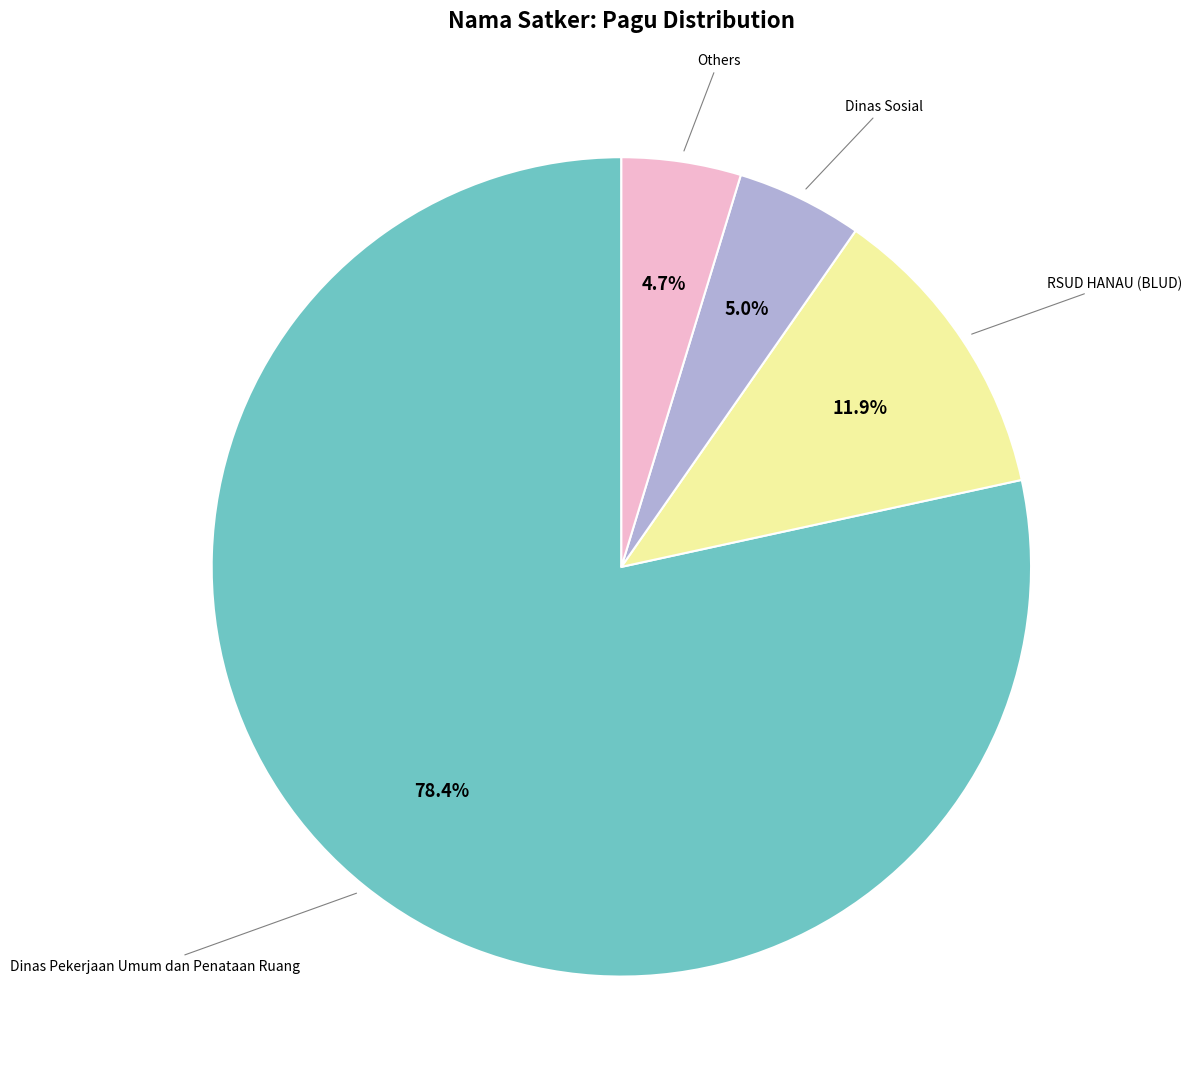

Is Dinas Pekerjaan Umum dan Penataan Ruang the majority of the pie?

Yes